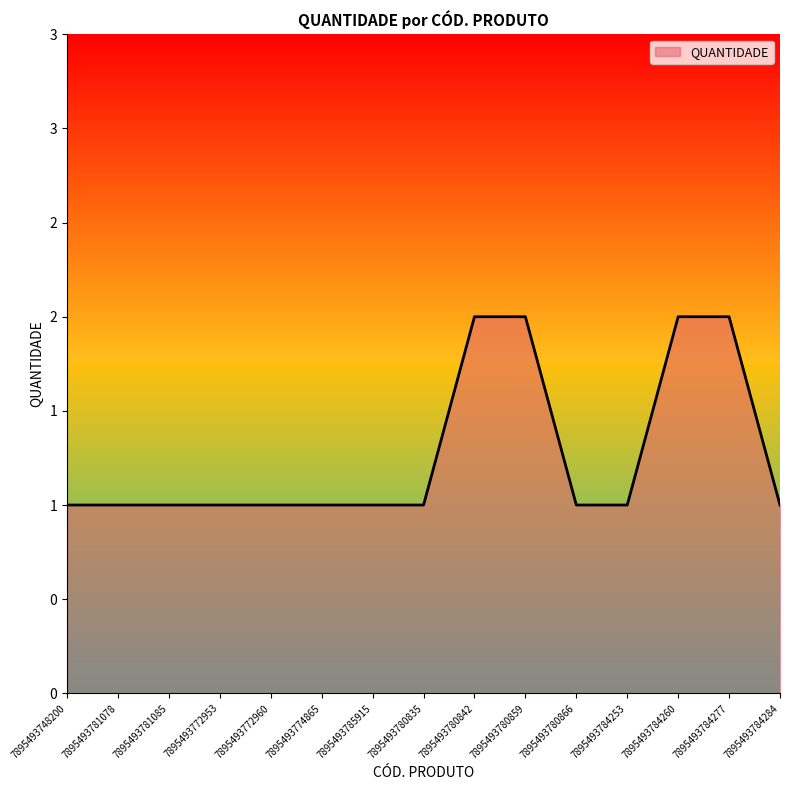

The chart shows a value of 2 at 7895493784260. True or false?

True